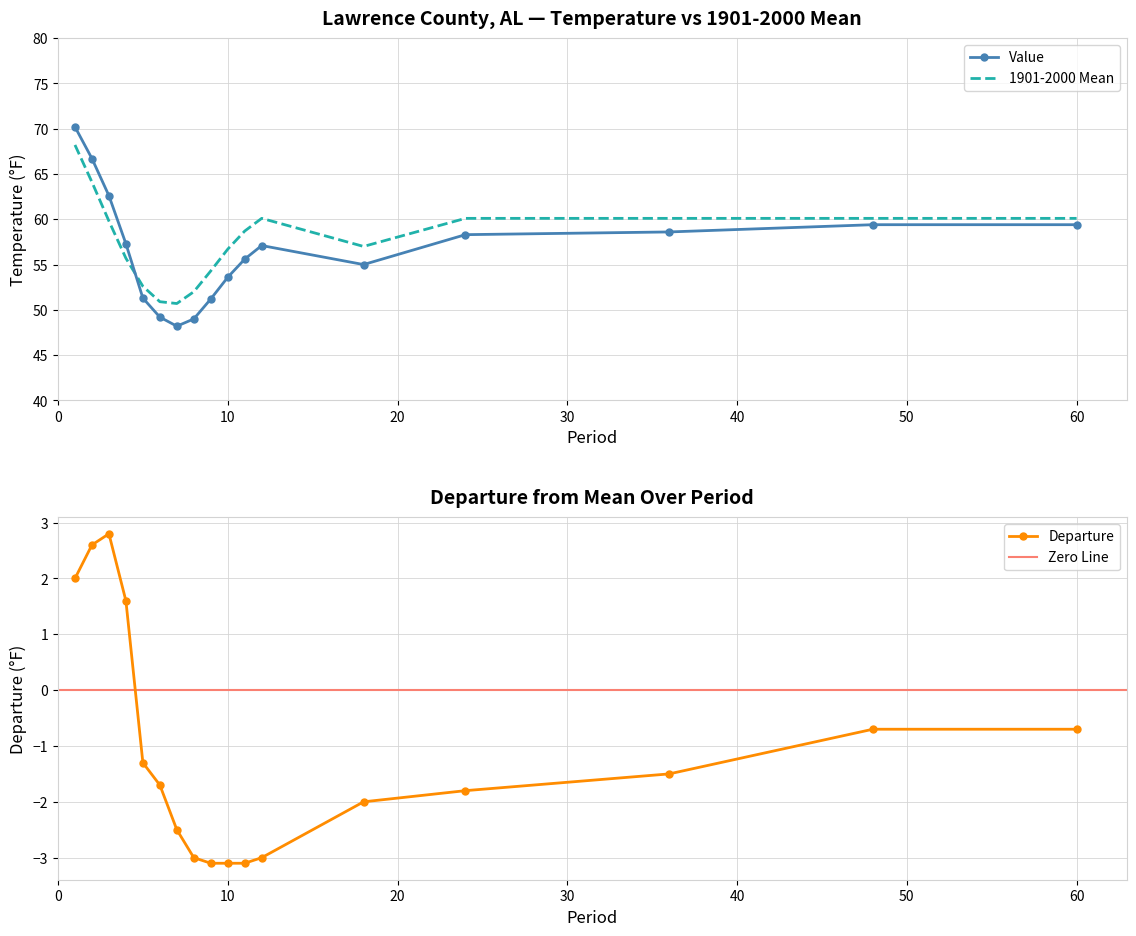

What is the minimum value for Value?

48.2